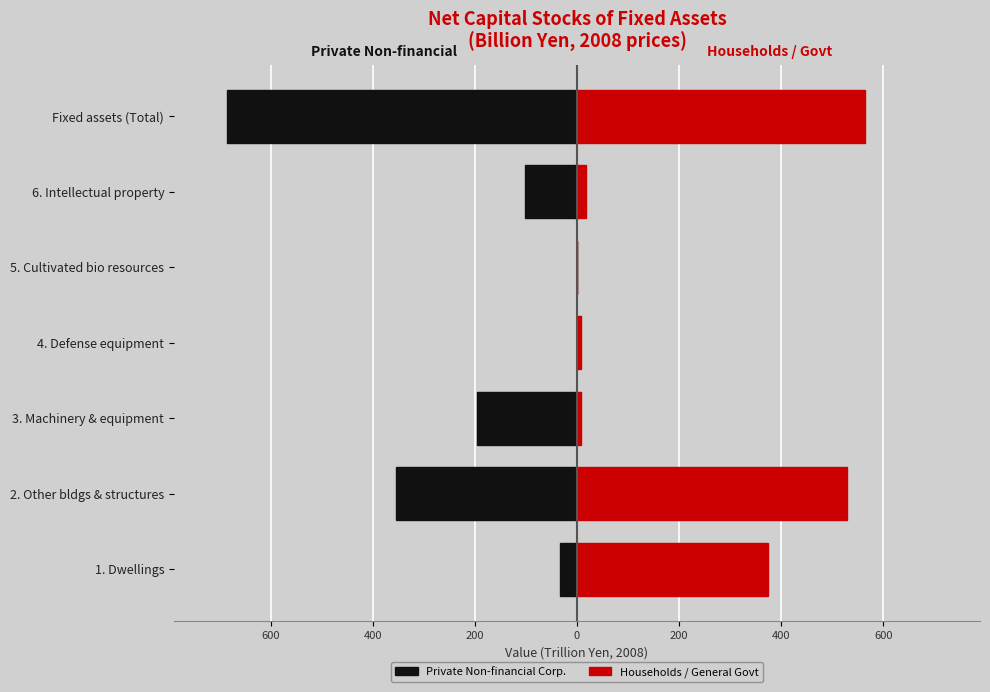

At 2. Other bldgs & structures, list the series in order from smallest to largest.

Private Non-financial Corp., Households / General Govt